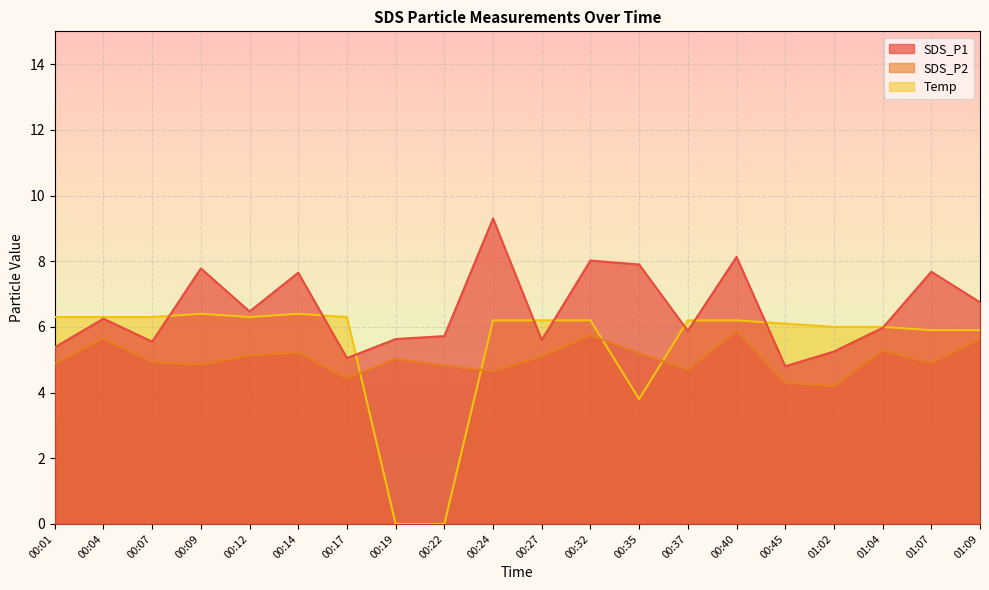

What is the spread (max minus min) of values at 00:27?

1.1